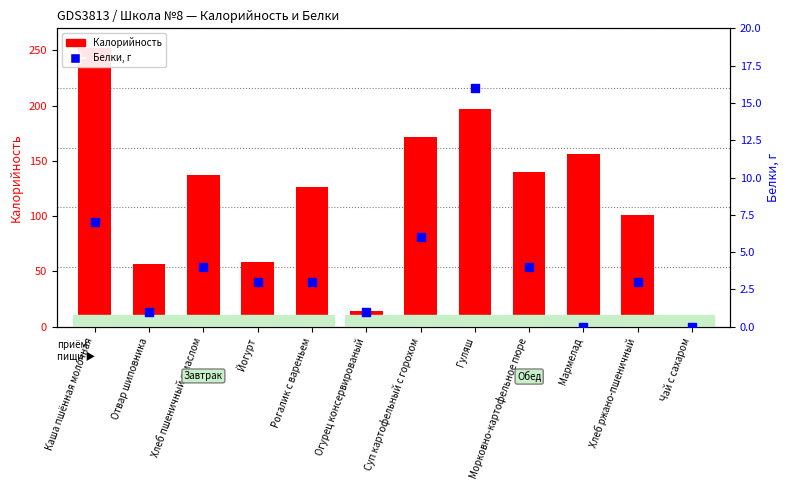

At which category is the sum across all series the highest?

Каша пшённая молочная